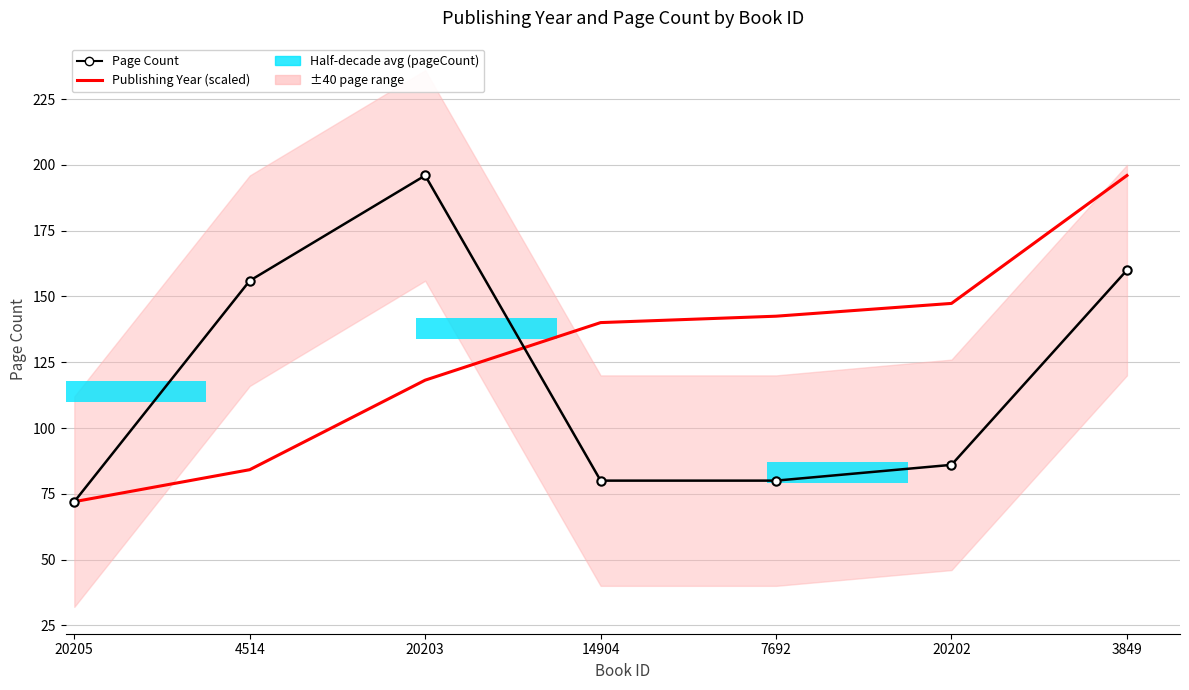

What value does the Page Count series have at 3849?

160.0